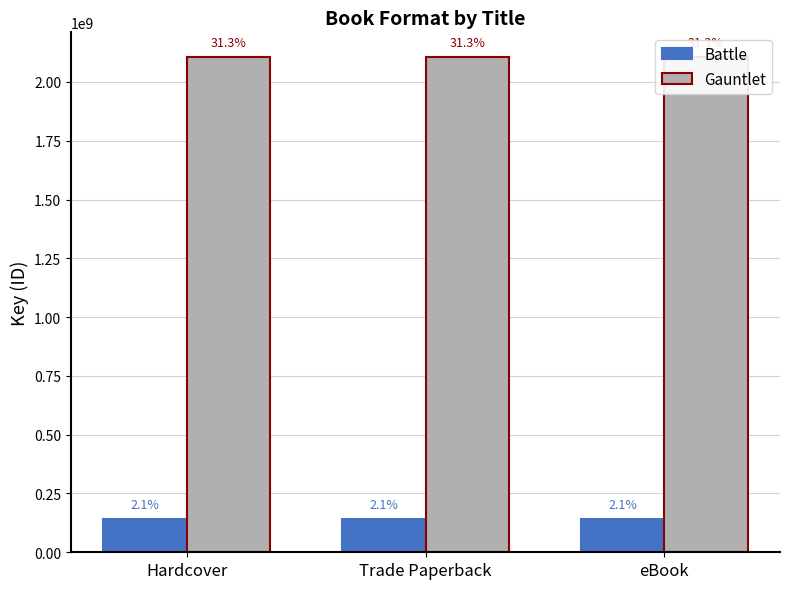

Reading left to right, extract all data points from this chart.

Battle: 139882774	139882774	139882774
Gauntlet: 2105807823	2105807823	2105807823